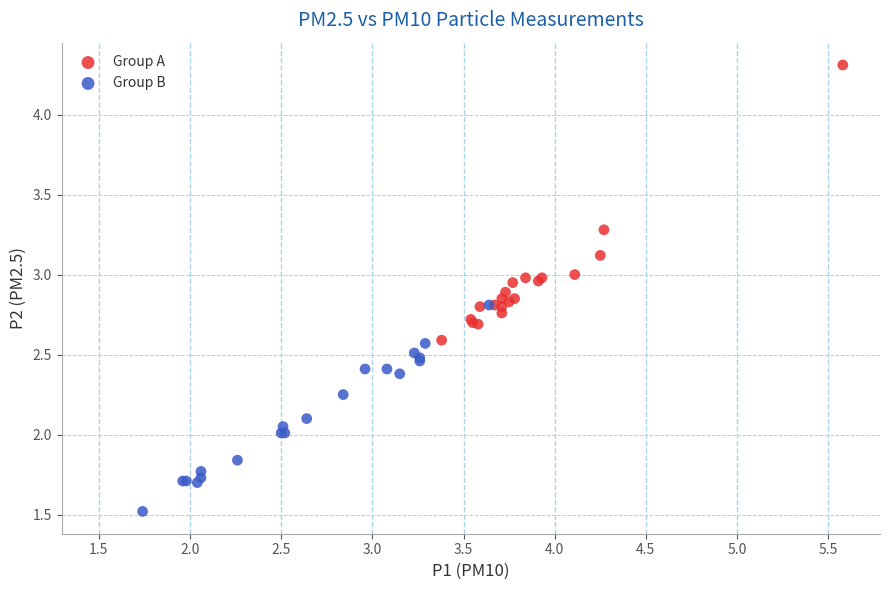

Which series has the widest spread of Y values?

Group A